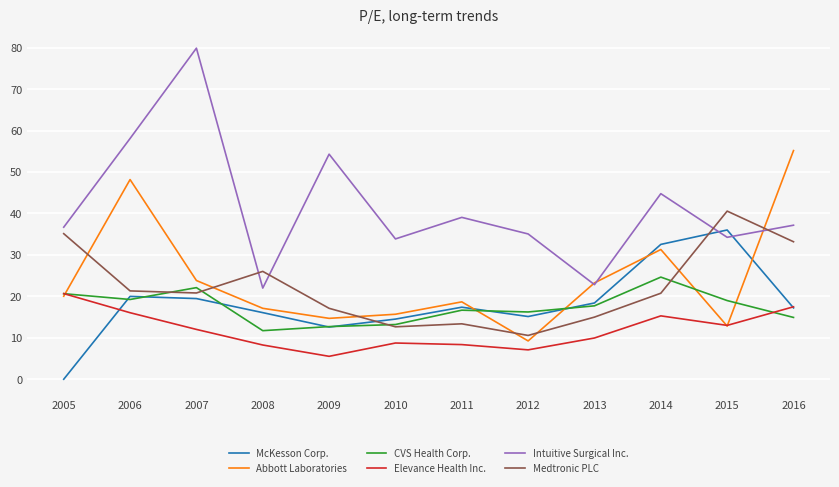

At how many categories does at least one series exceed 25?

11